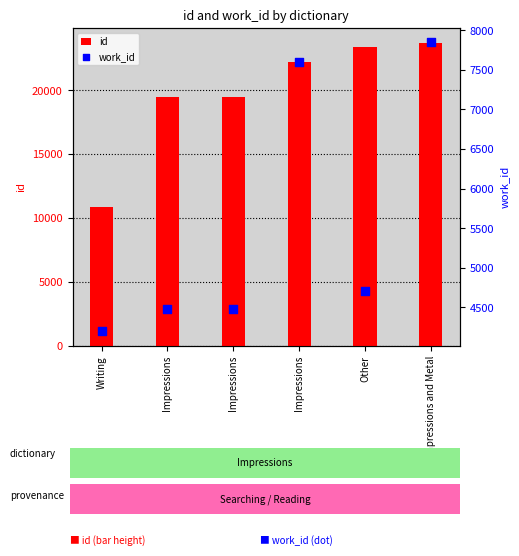

Which series has the largest total across all categories?

id